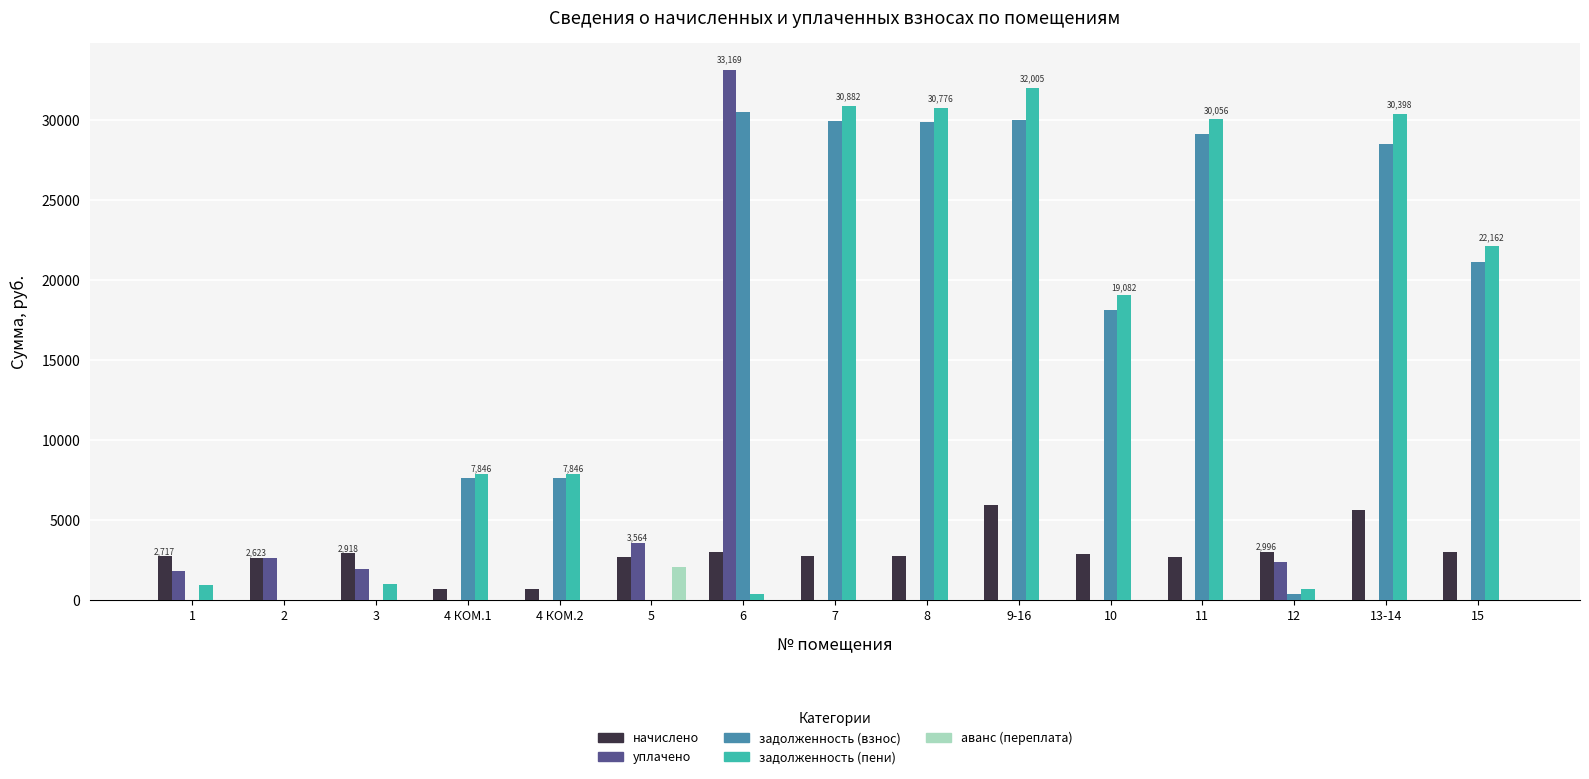

The value of уплачено at 5 is 3564.0. True or false?

True